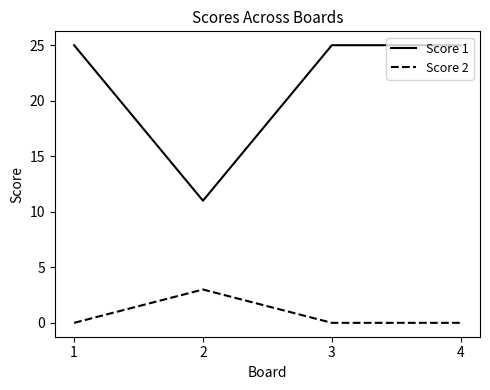

Rank the series by their average value, from lowest to highest.

Score 2, Score 1